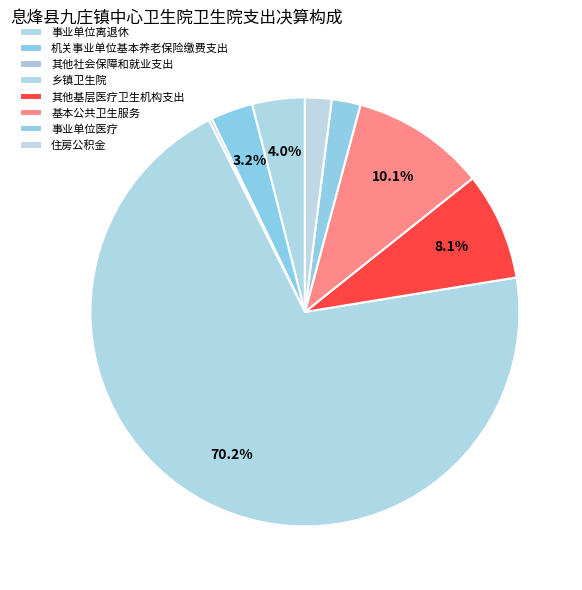

To the nearest percent, what percentage of the pie is 住房公积金?

2%